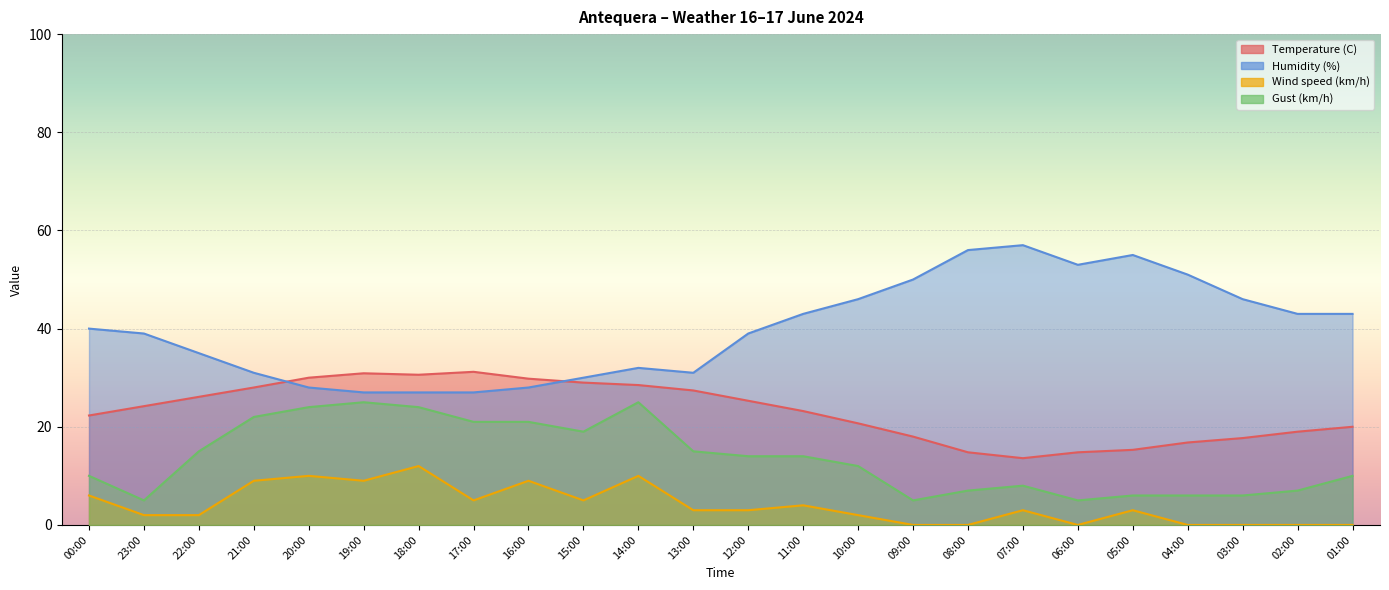

What is the maximum value shown in the chart?

57.0